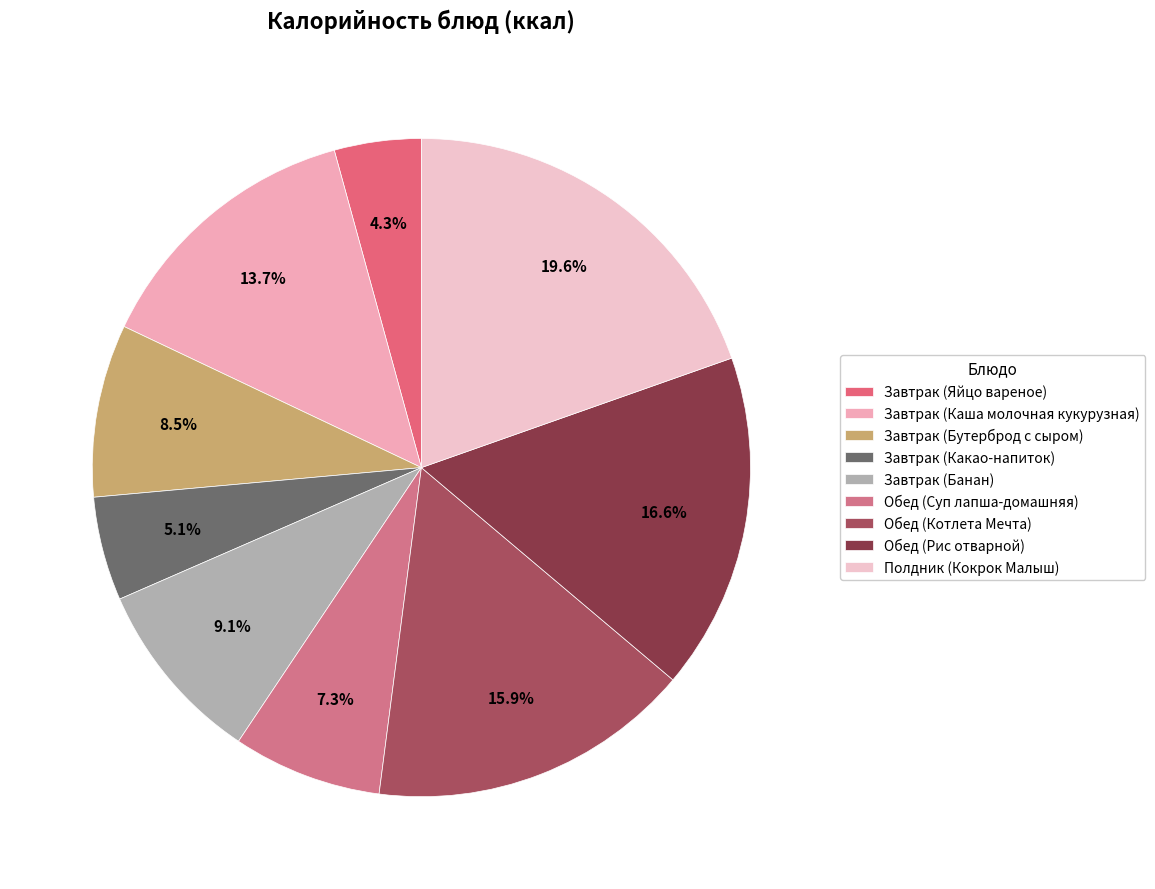

The Обед (Рис отварной) slice represents 11% of the pie. True or false?

False